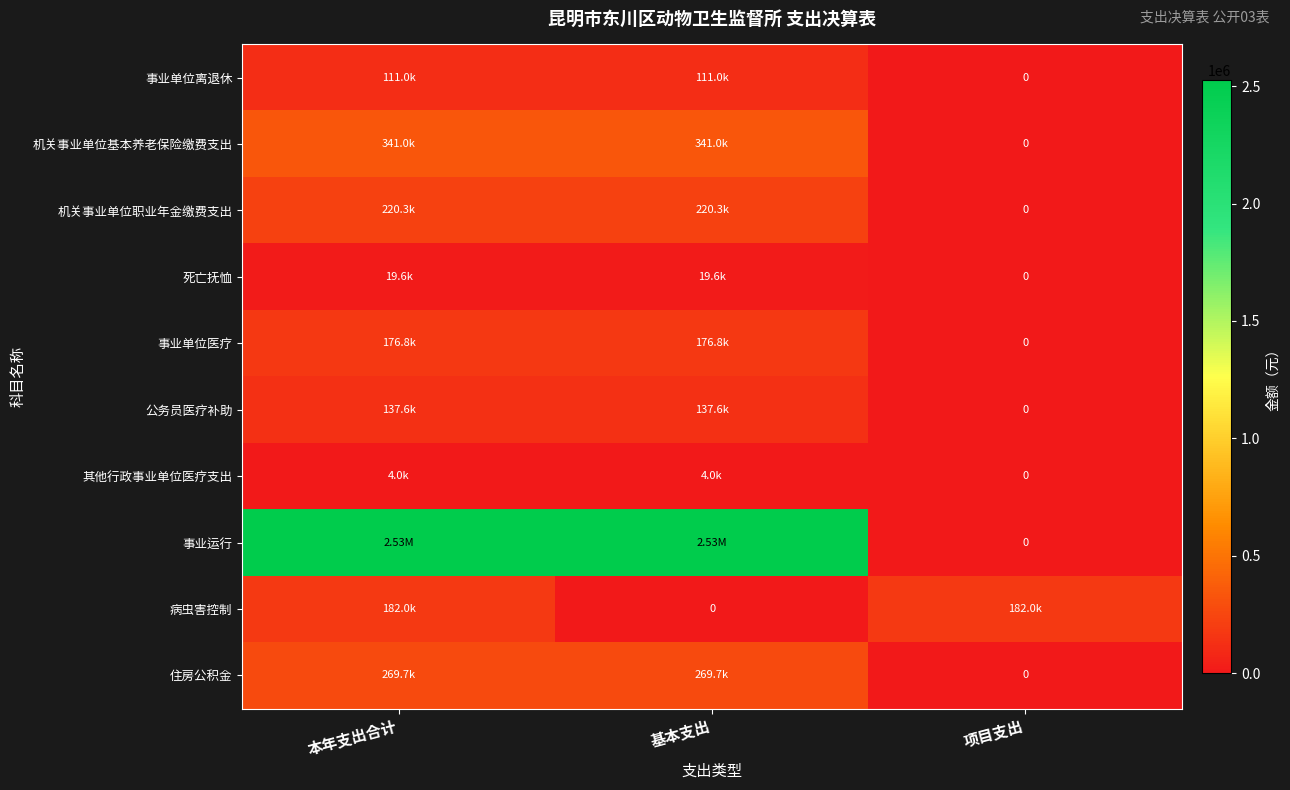

What is the difference between the highest and lowest values at 本年支出合计?

2522865.1